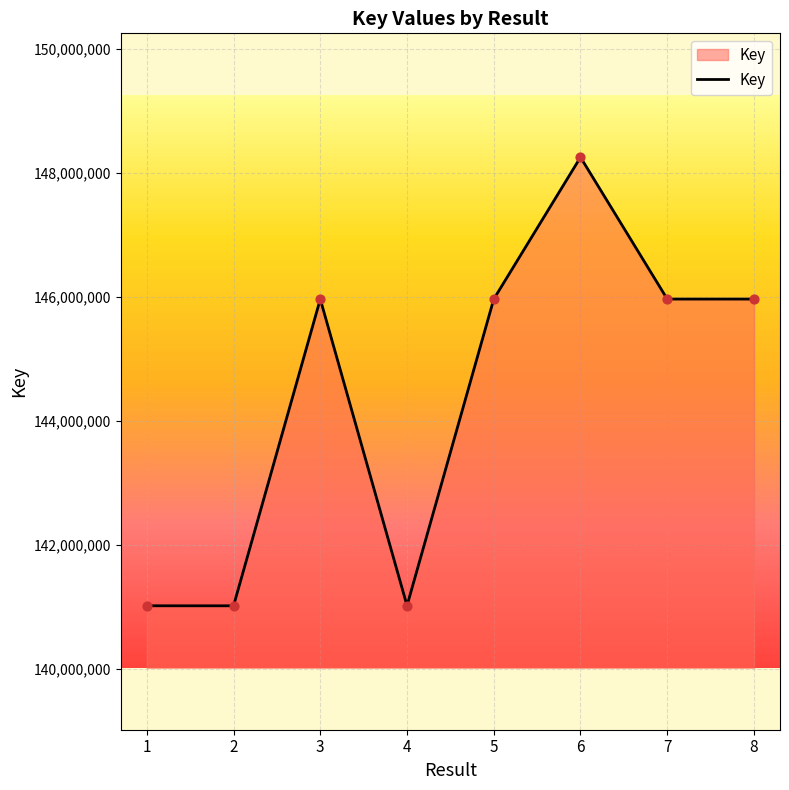

What is the change in value from 1 to 4?

+2222